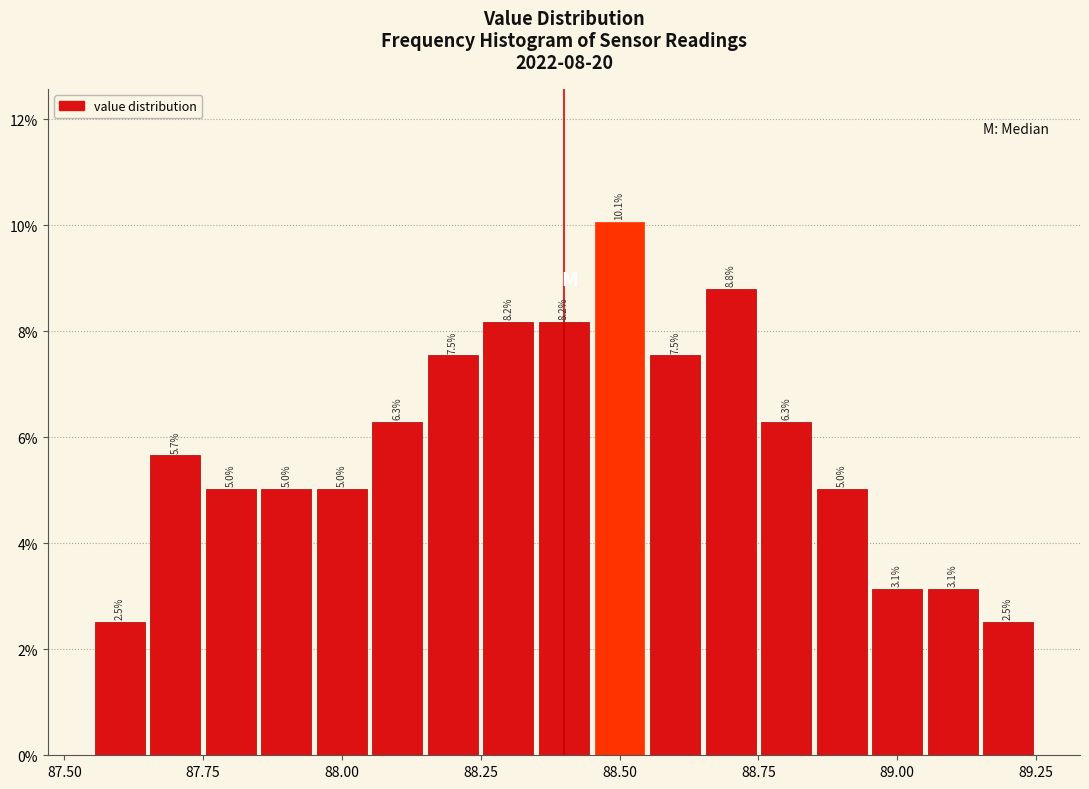

Read against the x-axis, roughly where is the centre of the tallest bar?

88.50